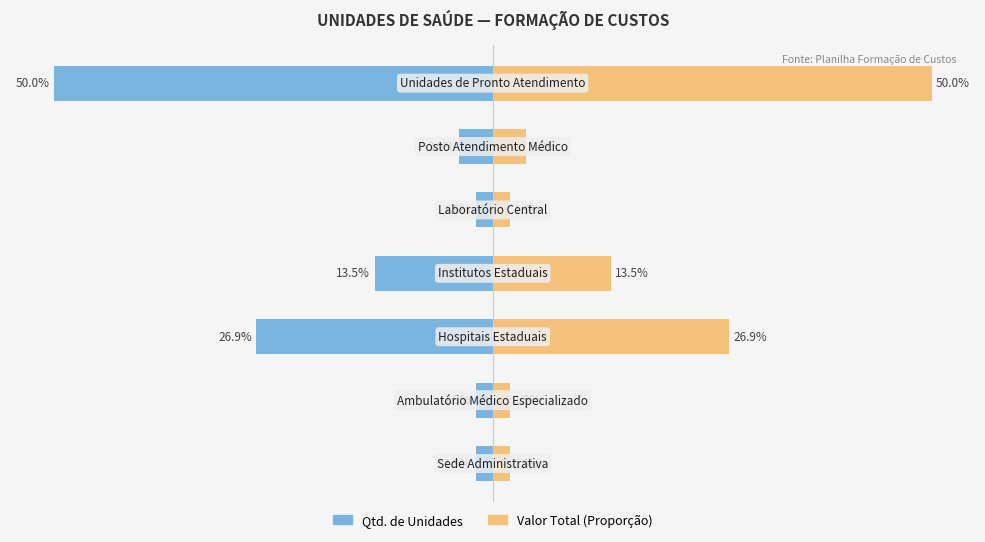

Rank the series at 3 from lowest to highest value.

Qtd. de Unidades, Valor Total (Proporção)